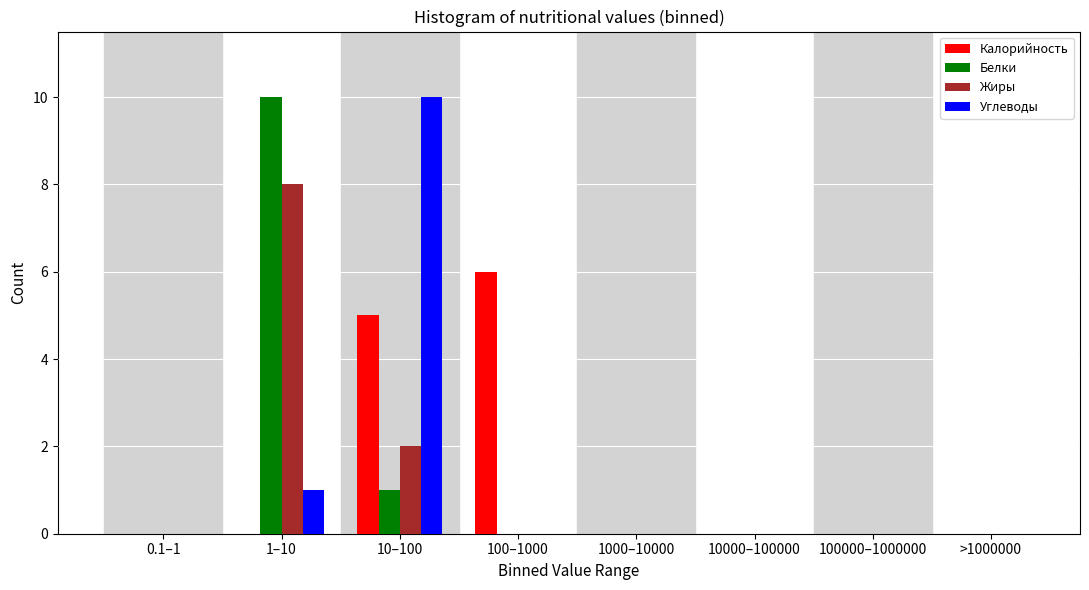

Which series changed the most between 10–100 and 1000–10000?

Углеводы